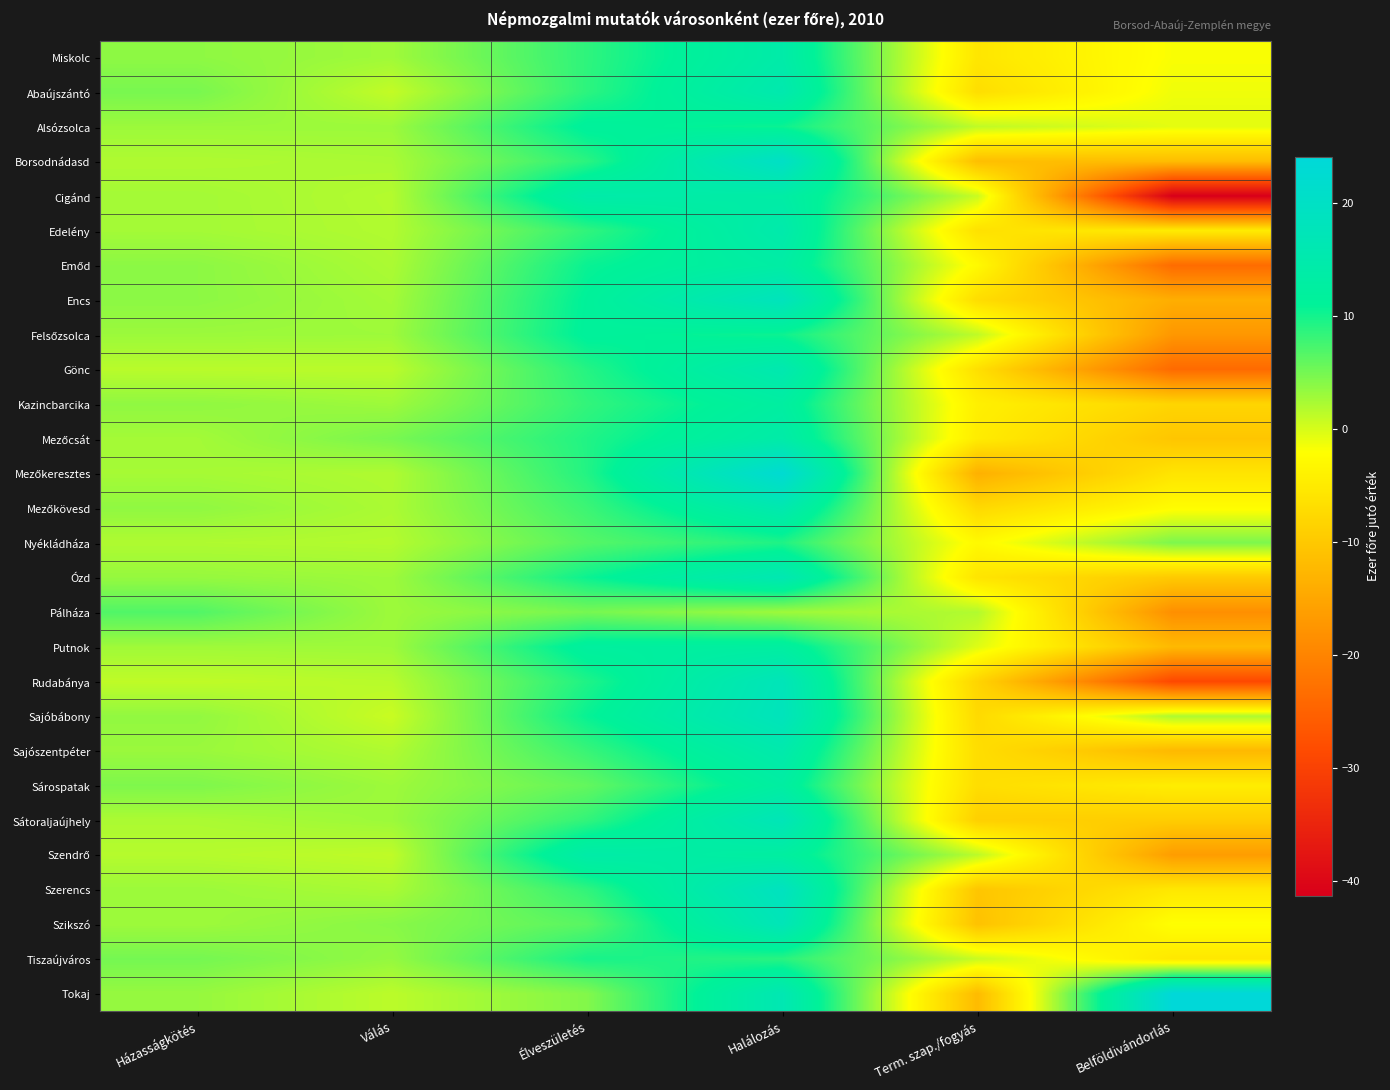

What is the difference between the highest and lowest values at Házasságkötés?

5.6